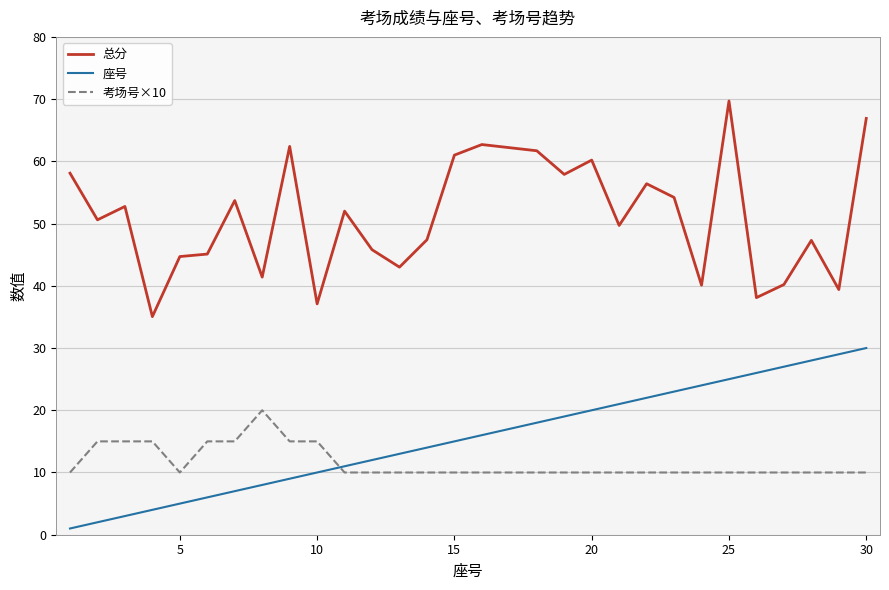

True or false: 总分 and 座号 intersect in this chart.

False